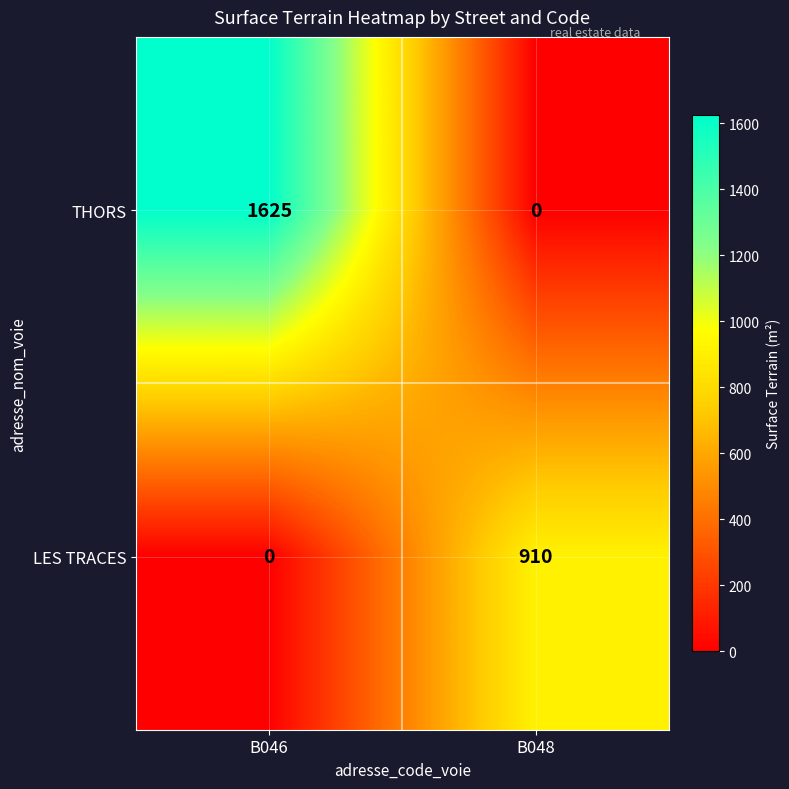

At which label does THORS reach its minimum?

B048